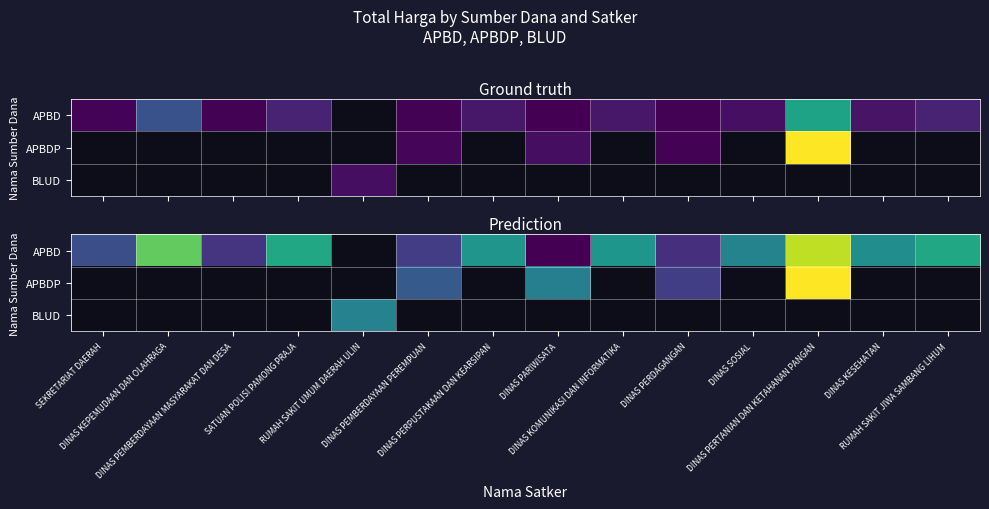

The APBD series shows 19.8 at DINAS KEPEMUDAAN DAN OLAHRAGA. True or false?

True